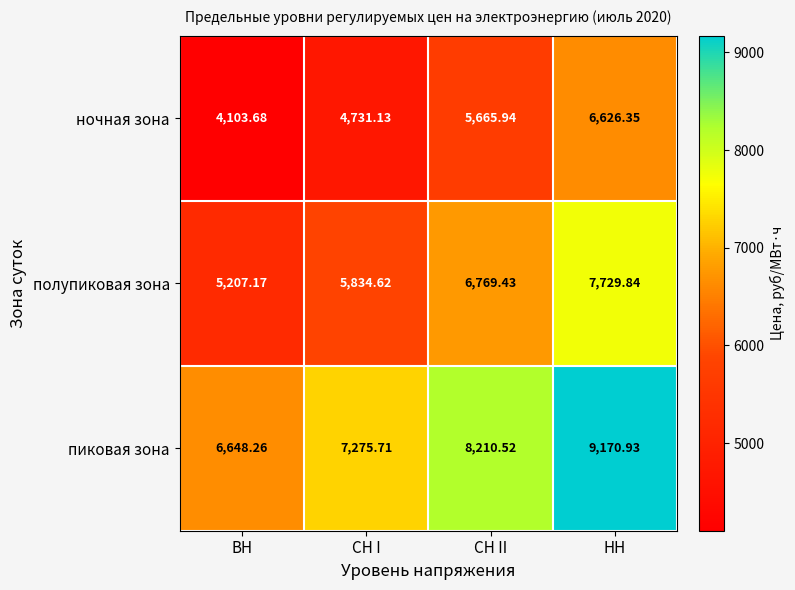

Which series has the largest total across all categories?

пиковая зона